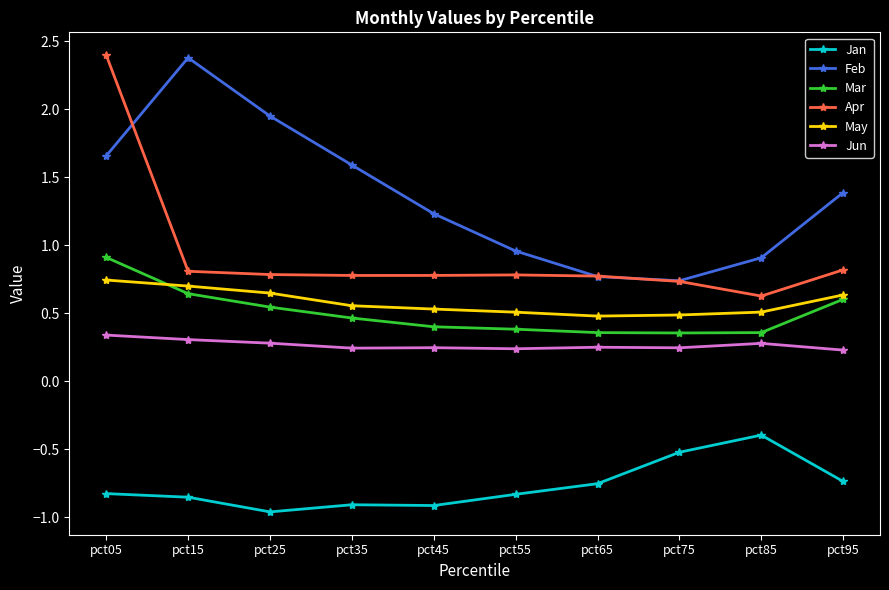

True or false: Jun has more than 0 interior local peaks.

True